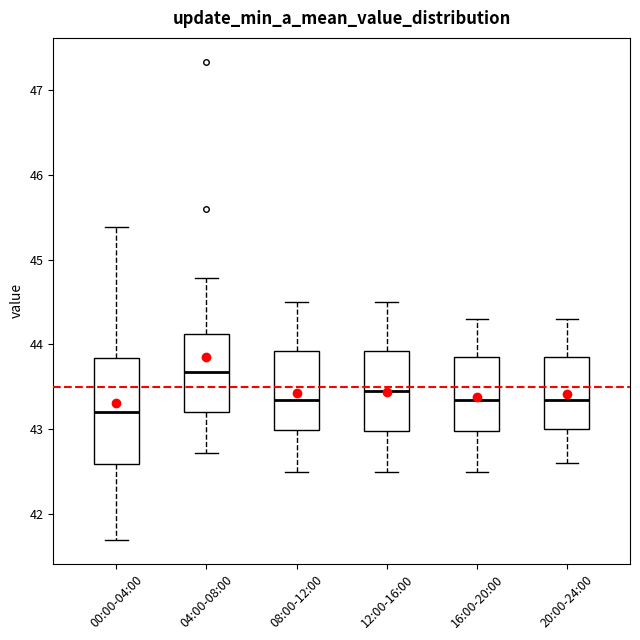

Where does the lower whisker of the box for 16:00-20:00 end on the y-axis? The values are not printed on the chart, so give them approximately, as read against the axis.

42.5